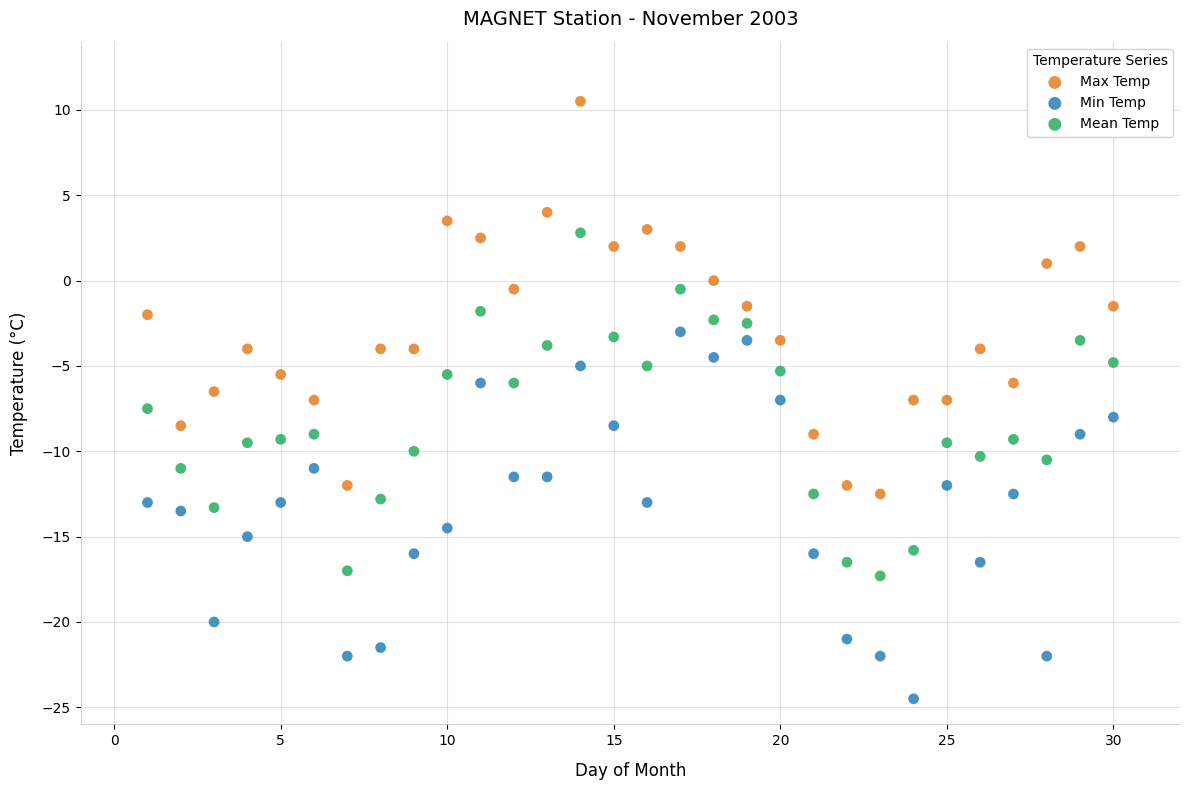

Which series reaches the minimum Y coordinate?

Min Temp